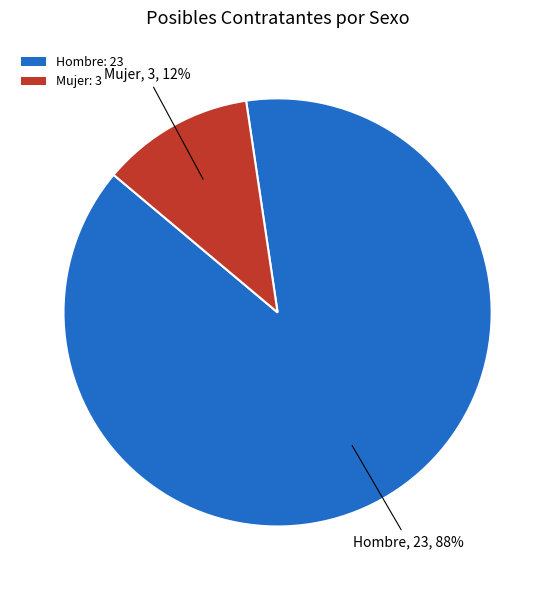

Do Mujer: 3 and Hombre: 23 together represent more than half of the pie?

Yes